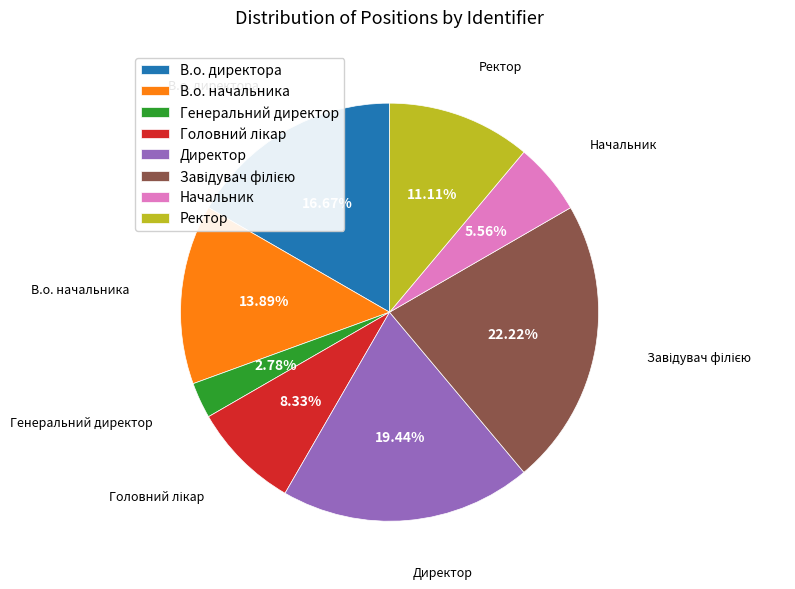

Is there any slice that represents more than half of the pie?

No